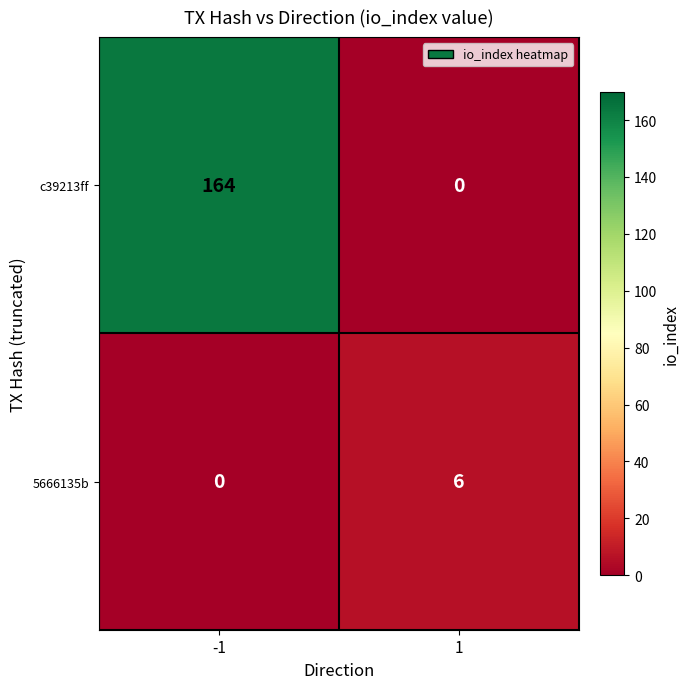

List the series in order of their overall mean, lowest first.

5666135b, c39213ff